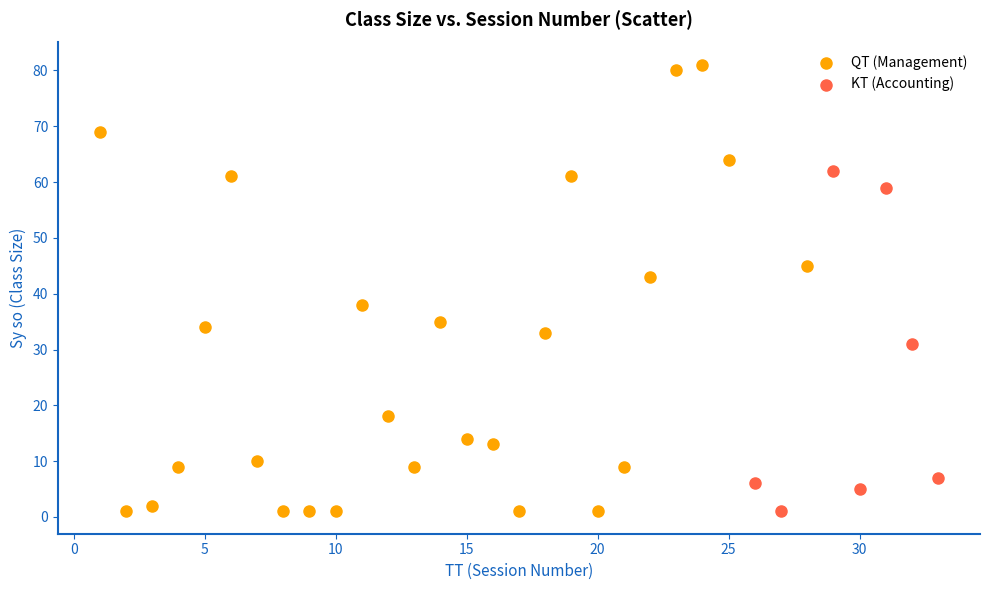

Which series has the widest spread of Y values?

QT (Management)